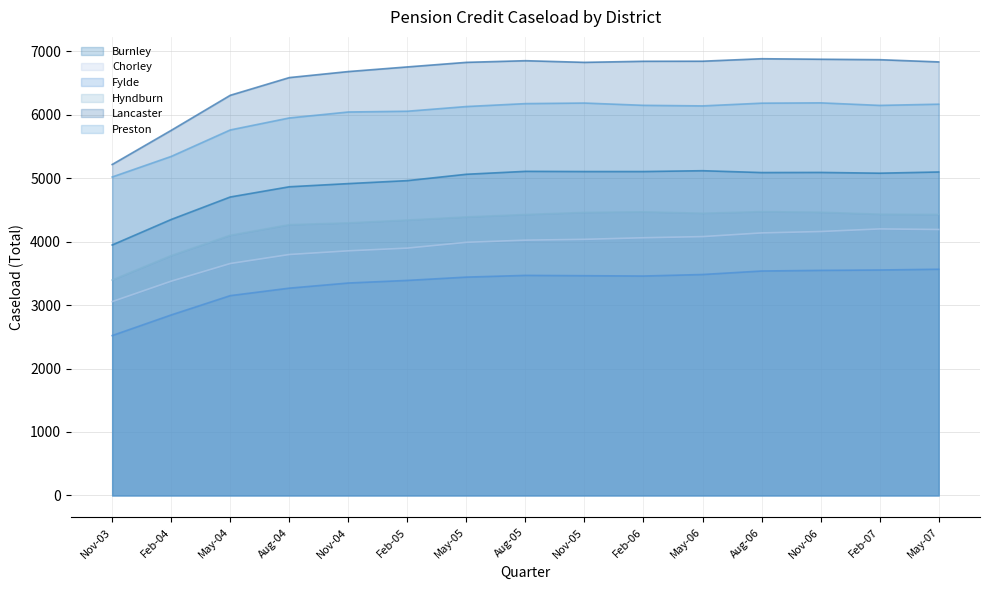

What is the greatest value displayed?

6880